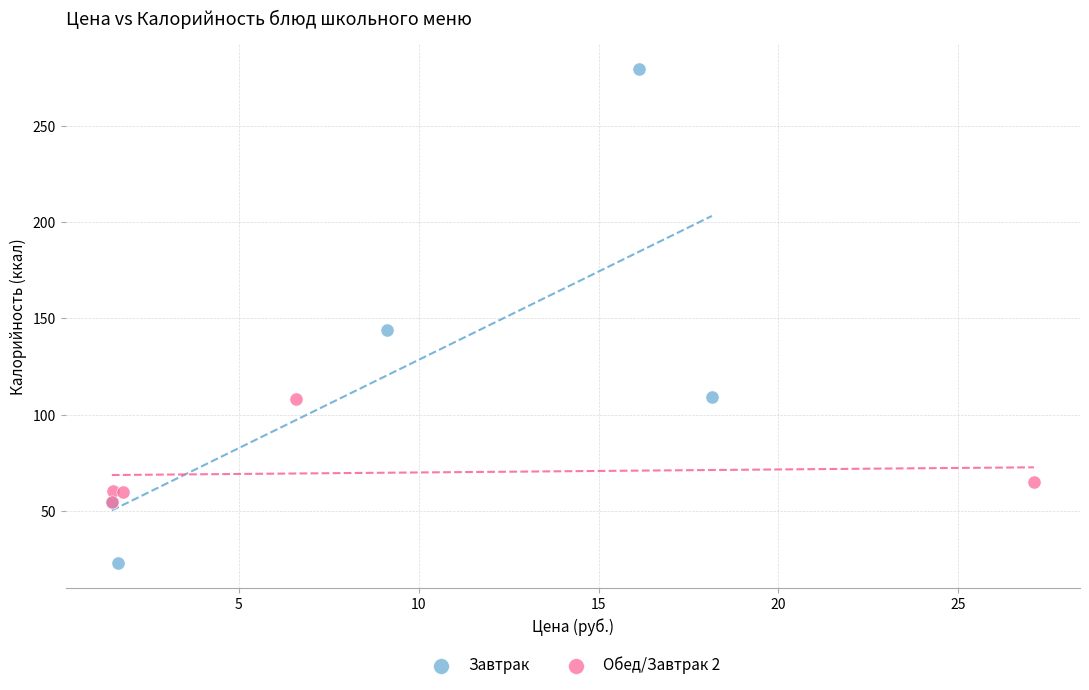

Which series reaches the maximum Y coordinate?

Завтрак